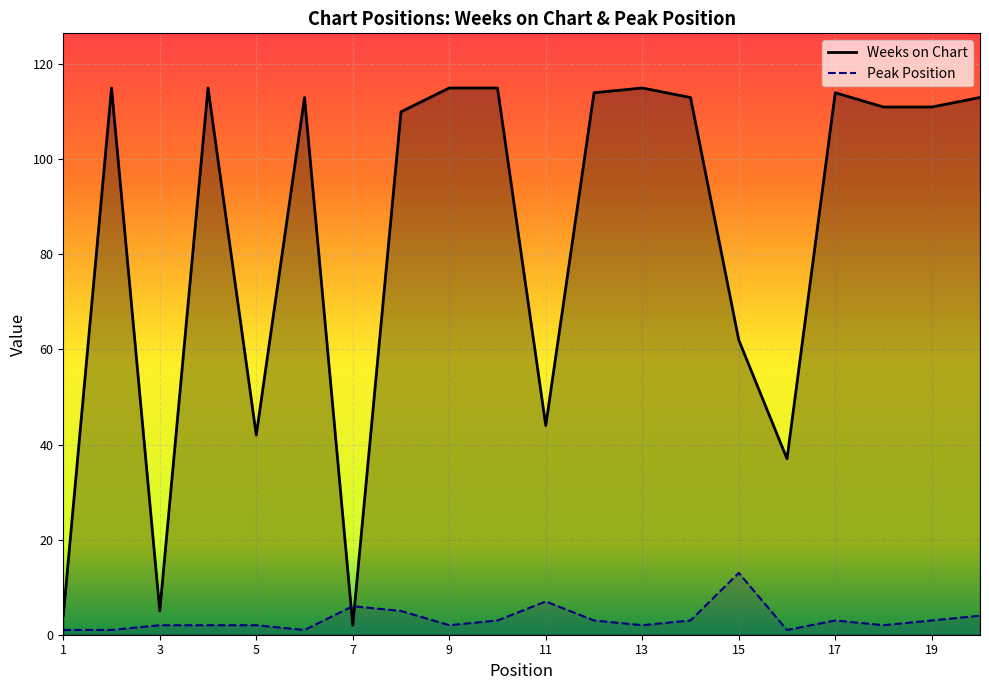

What is the difference between the maximum and second lowest values in the Weeks on Chart series?

111